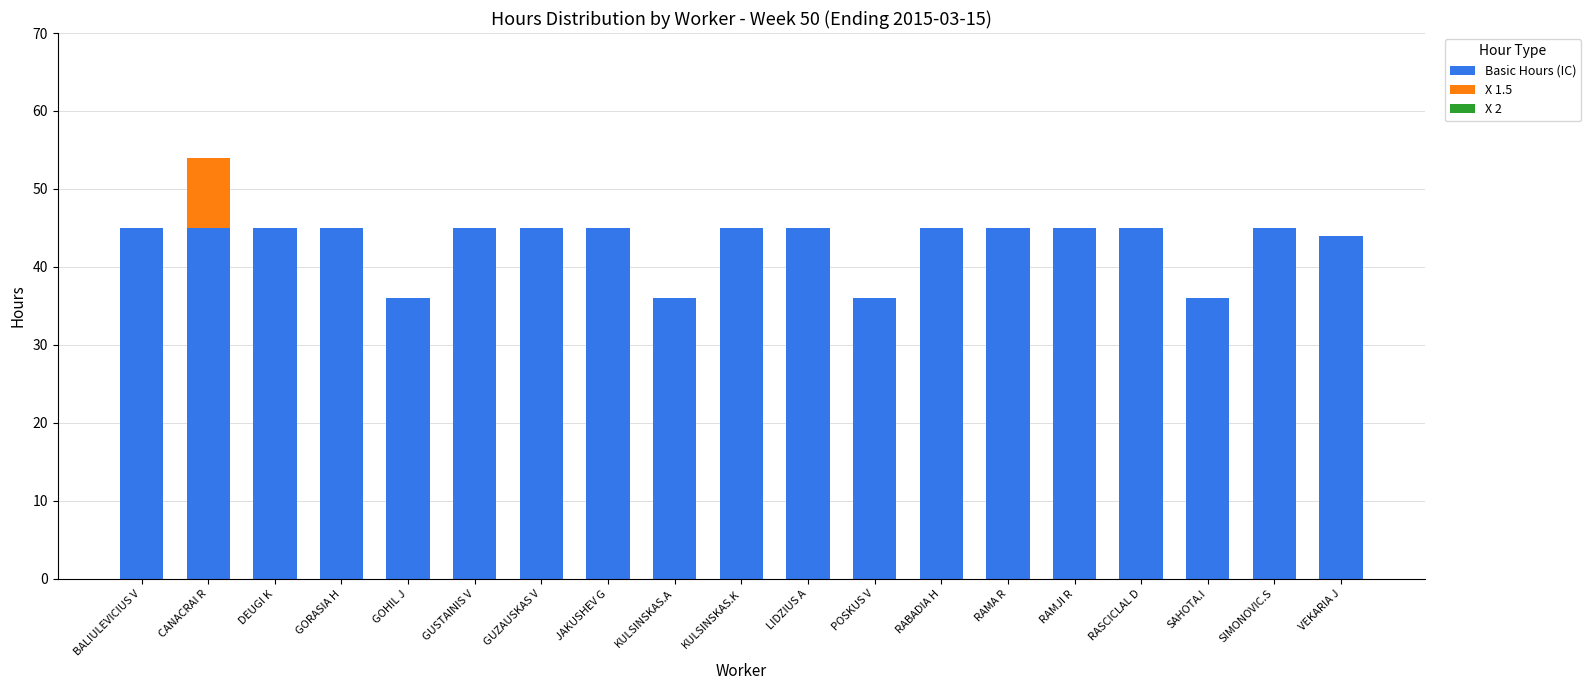

What is the sum of the Basic Hours (IC) values at BALIULEVICIUS V and RABADIA H?

90